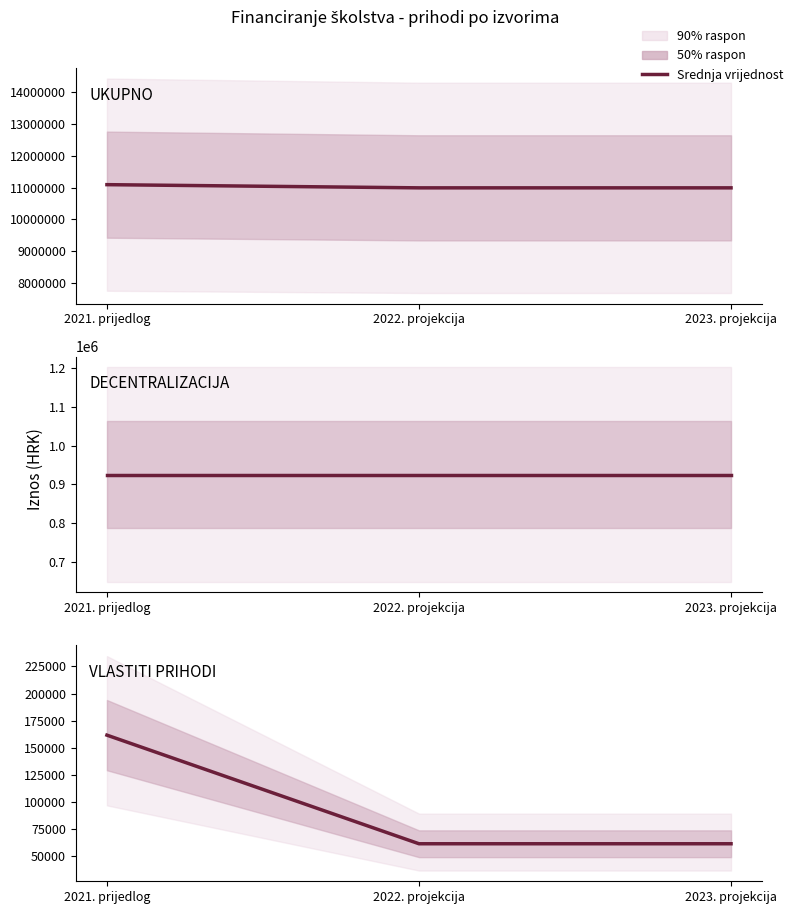

What is the label of the 2nd point from the left?

2022. projekcija